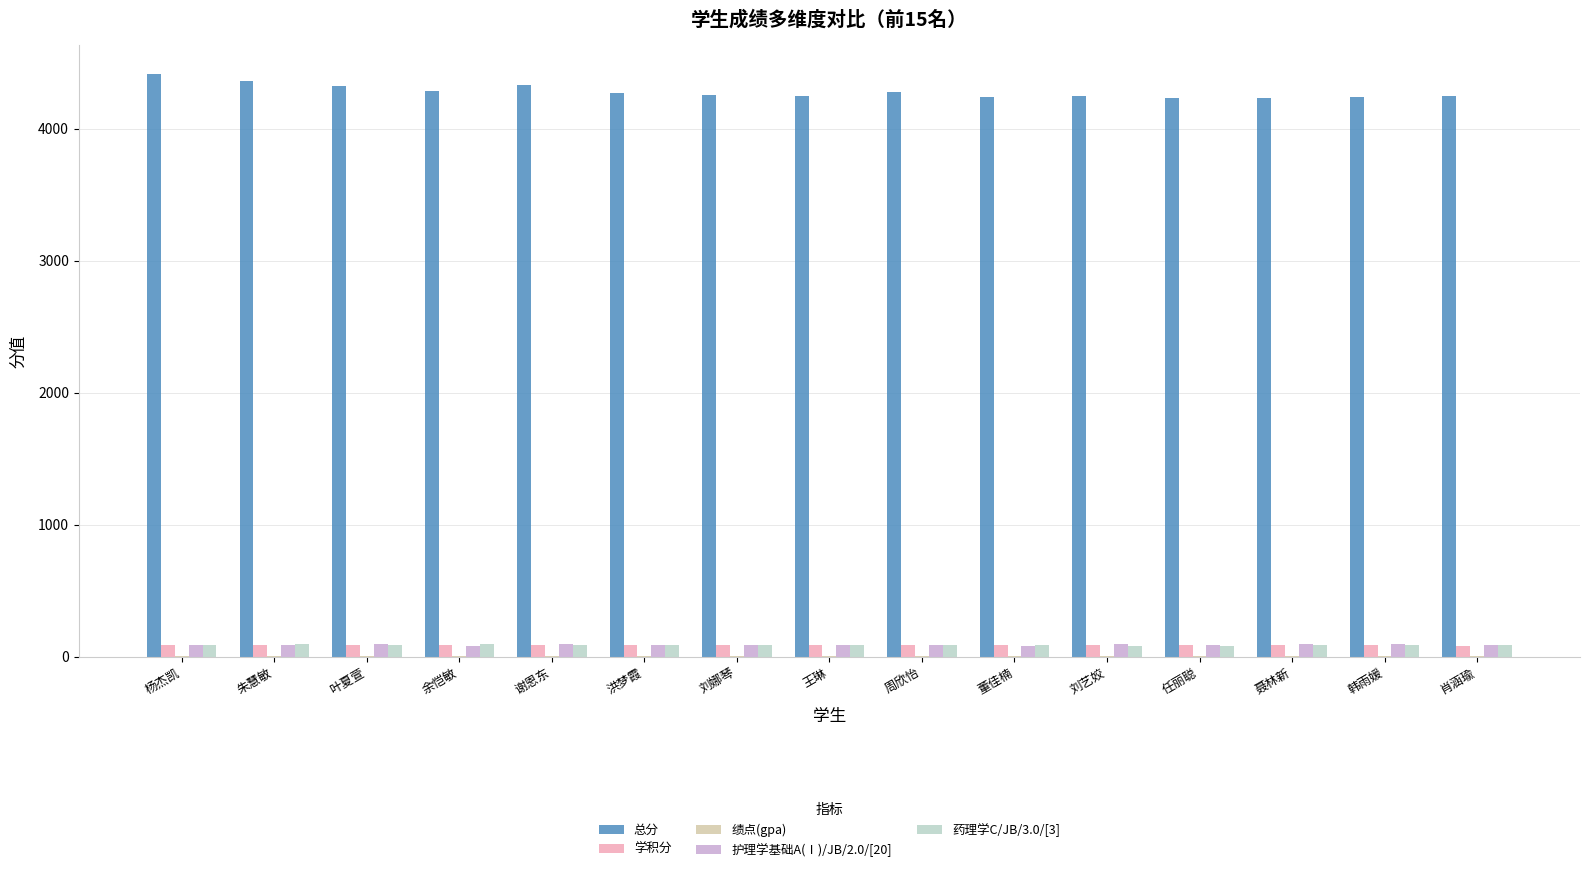

Which series has the largest total across all categories?

总分